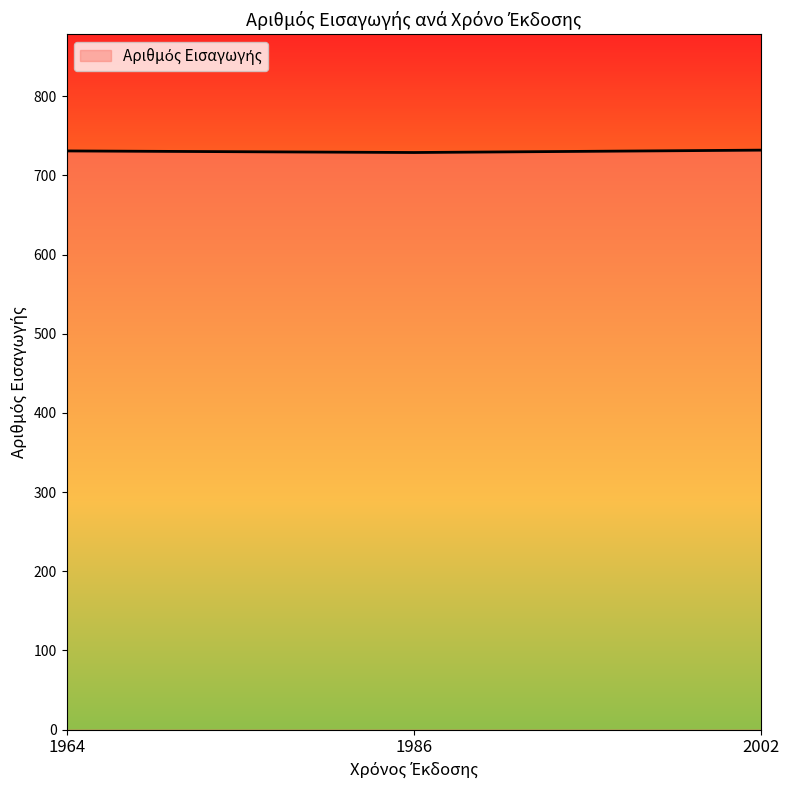

The value at 1986 is 729. True or false?

True